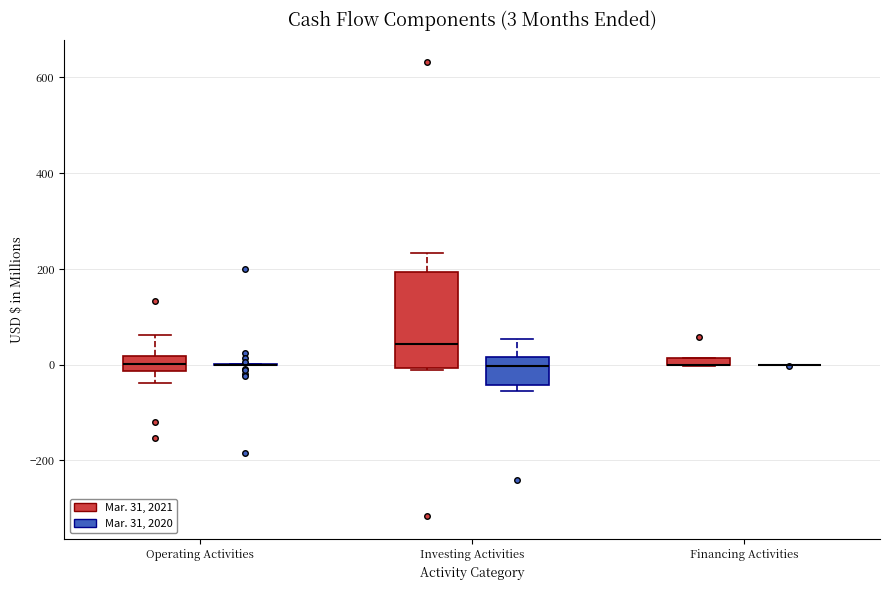

Comparing the boxes themselves (not the whiskers), which one is the tallest?

Investing Activities (Mar. 31, 2021)